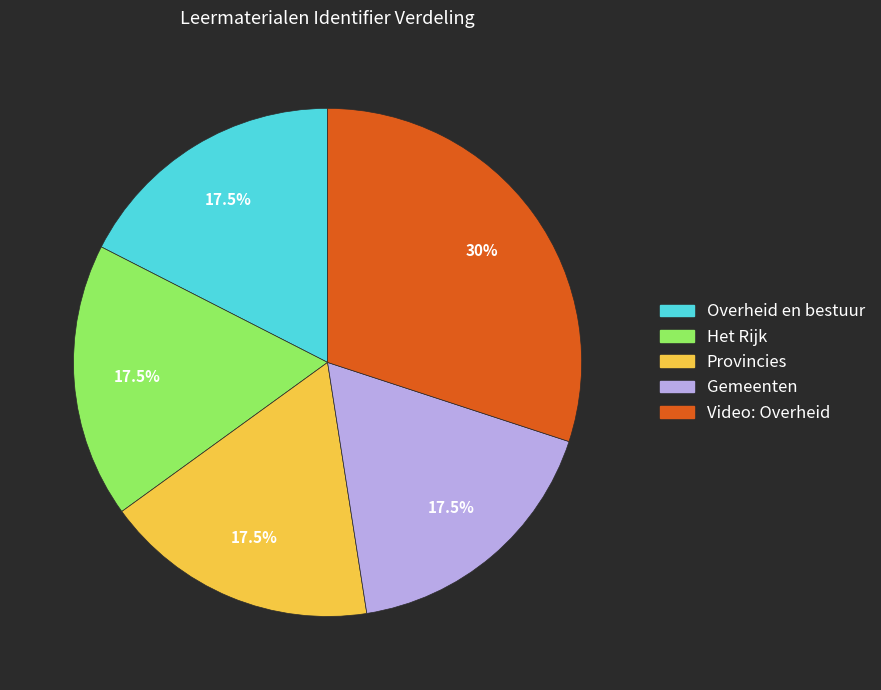

What is the largest slice in the pie chart?

Video: Overheid